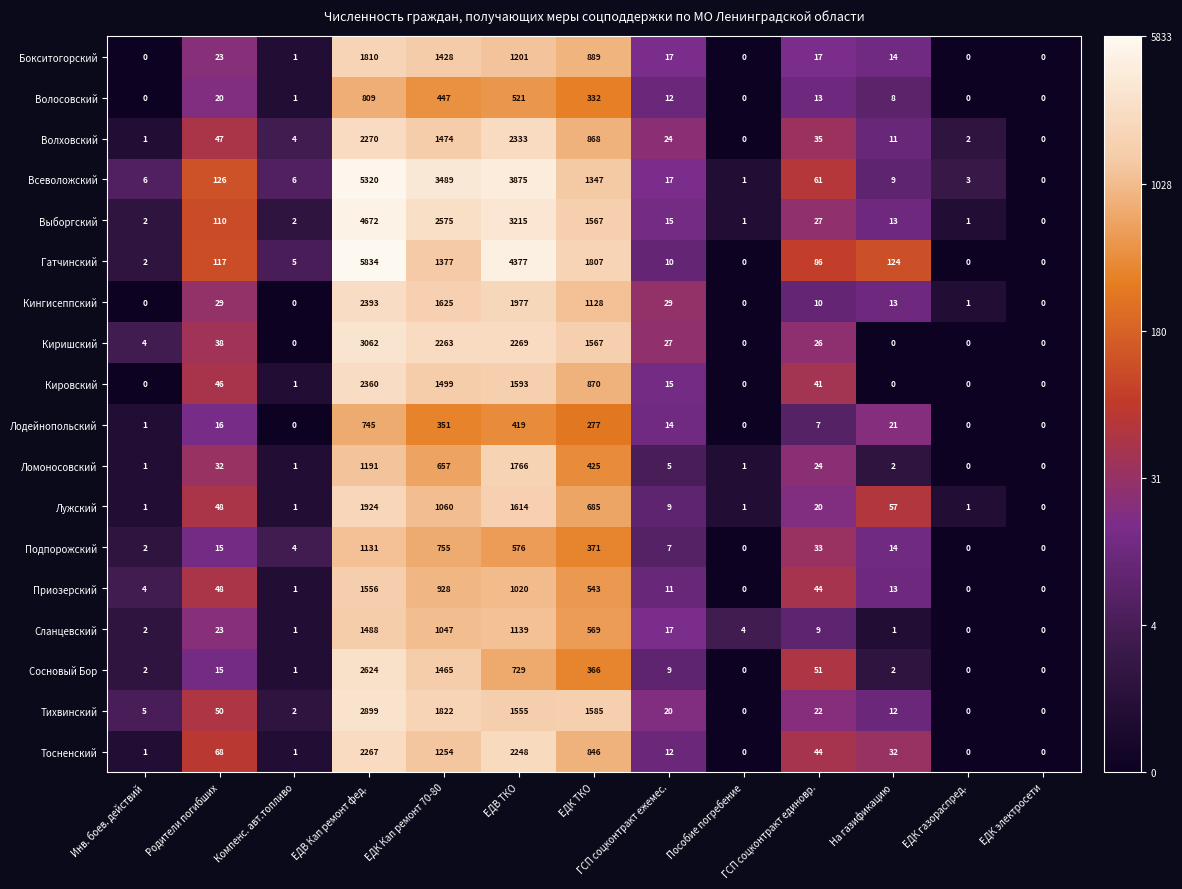

The value of Волосовский at ЕДВ ТКО is 521. True or false?

True